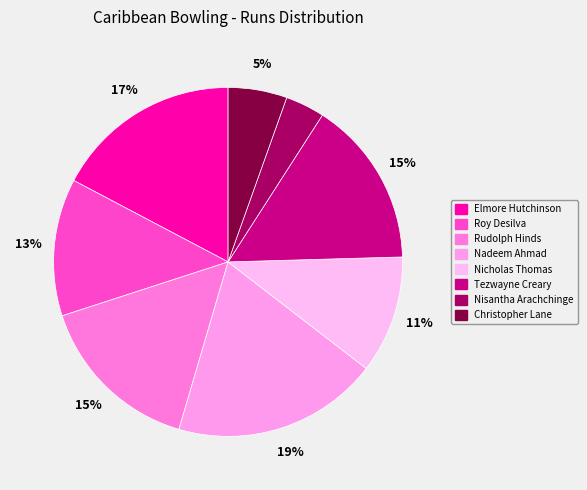

Which slice is the smallest?

Nisantha Arachchinge